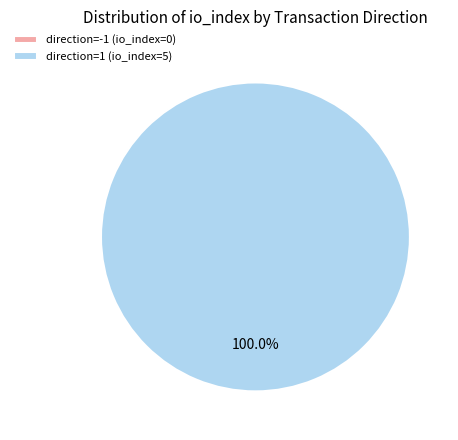

True or false: direction=1 (io_index=5) accounts for 100% of the total.

True